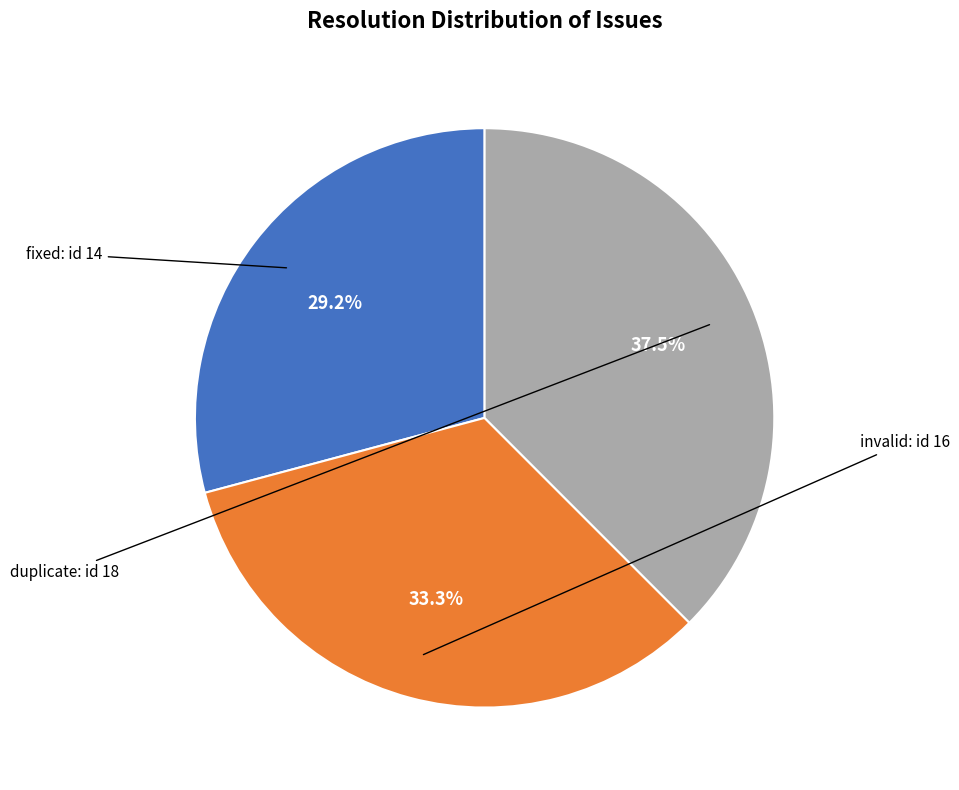

Does any single category account for the majority?

No